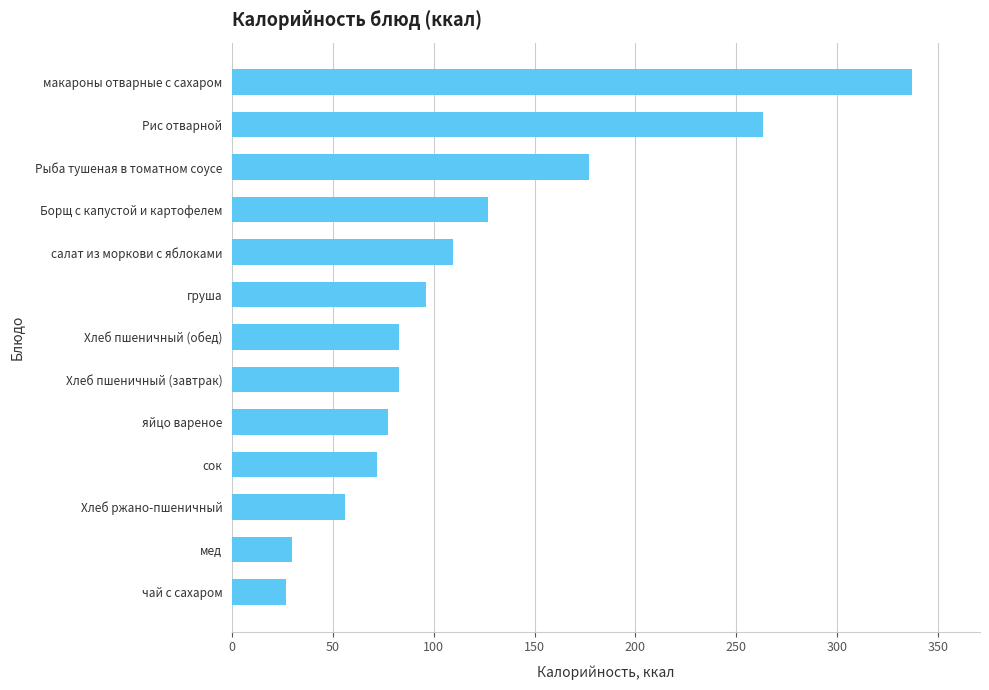

At which label is the value closest to 182?

Рыба тушеная в томатном соусе